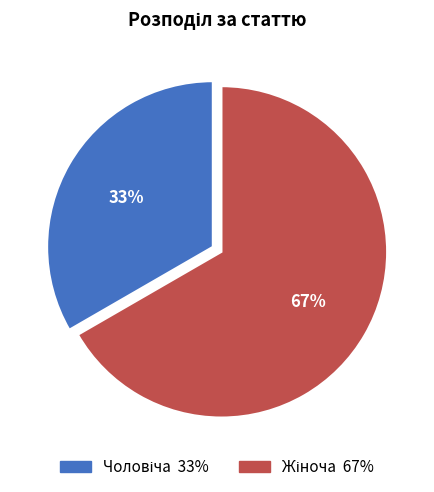

To the nearest percent, what is the average slice percentage?

50%